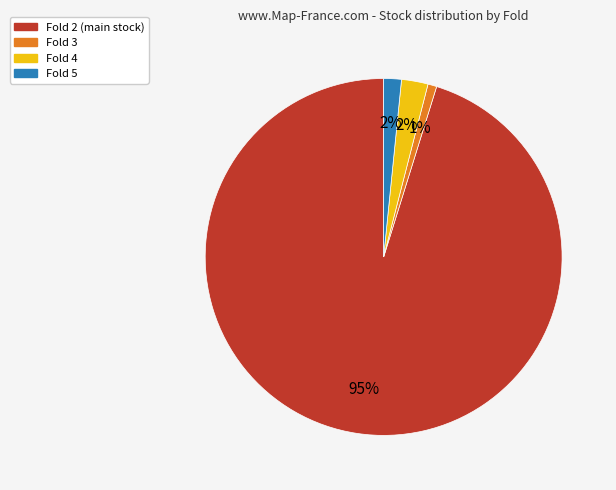

Is it true that Fold 4 is 2% of the pie?

True